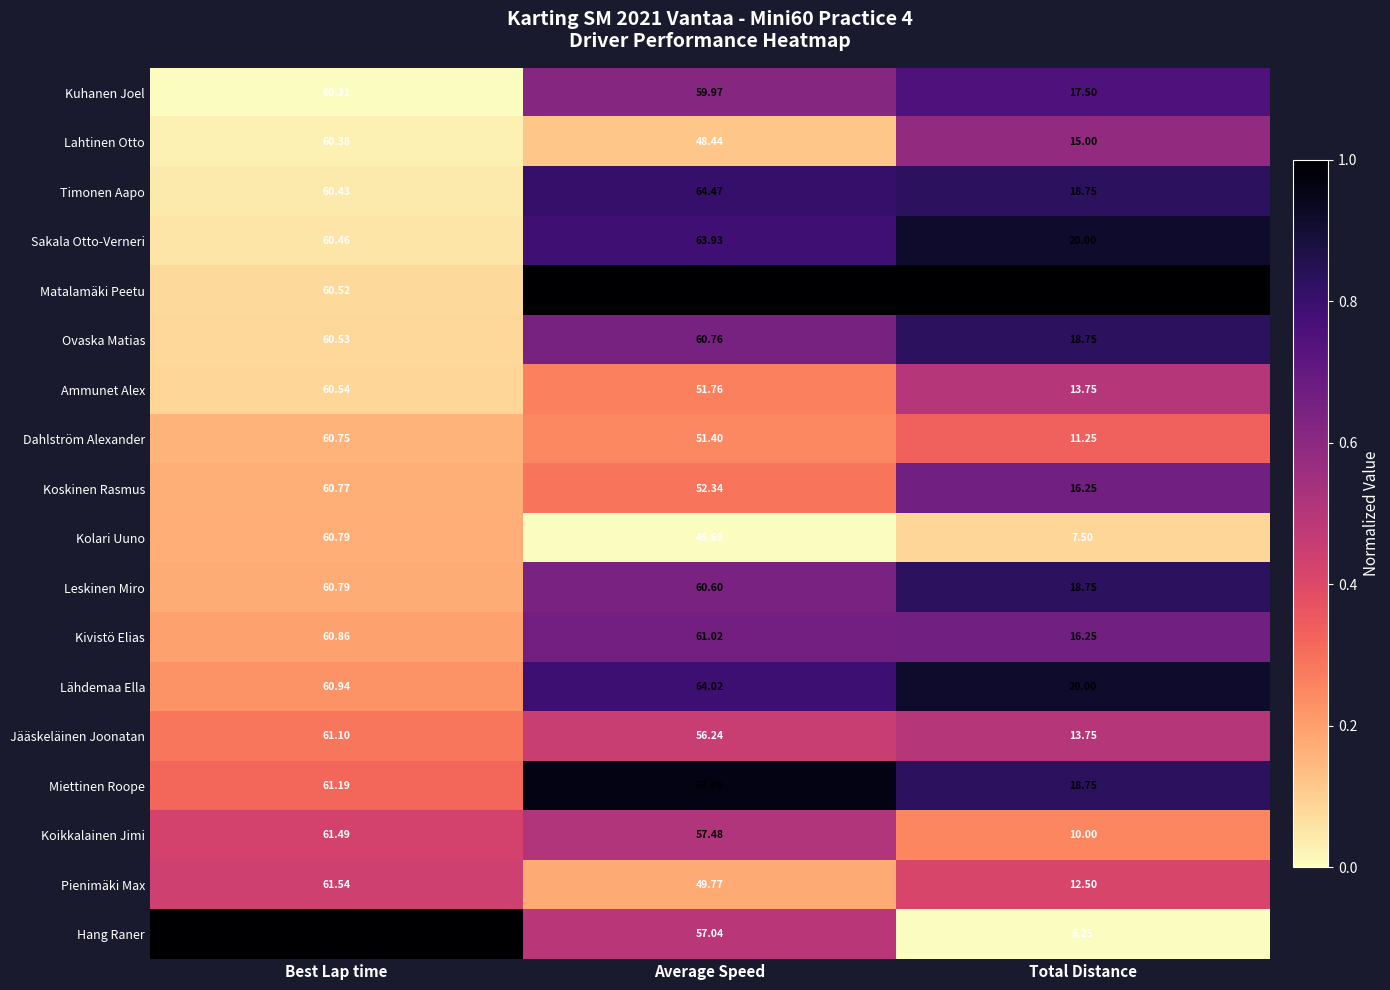

At Average Speed, list the series in order from largest to smallest.

Matalamäki Peetu, Miettinen Roope, Timonen Aapo, Lähdemaa Ella, Sakala Otto-Verneri, Kivistö Elias, Ovaska Matias, Leskinen Miro, Kuhanen Joel, Koikkalainen Jimi, Hang Raner, Jääskeläinen Joonatan, Koskinen Rasmus, Ammunet Alex, Dahlström Alexander, Pienimäki Max, Lahtinen Otto, Kolari Uuno